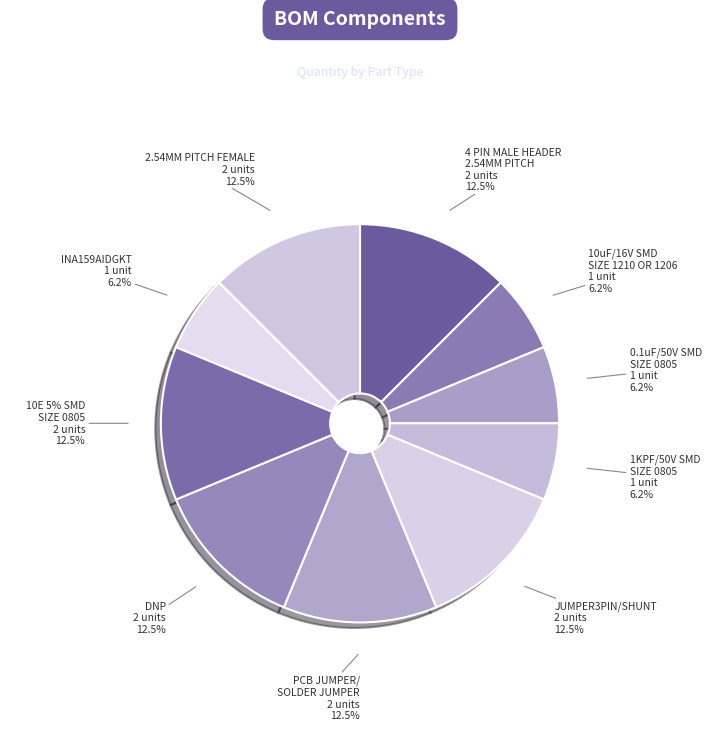

True or false: 1KPF/50V SMD
SIZE 0805 accounts for 1% of the total.

False